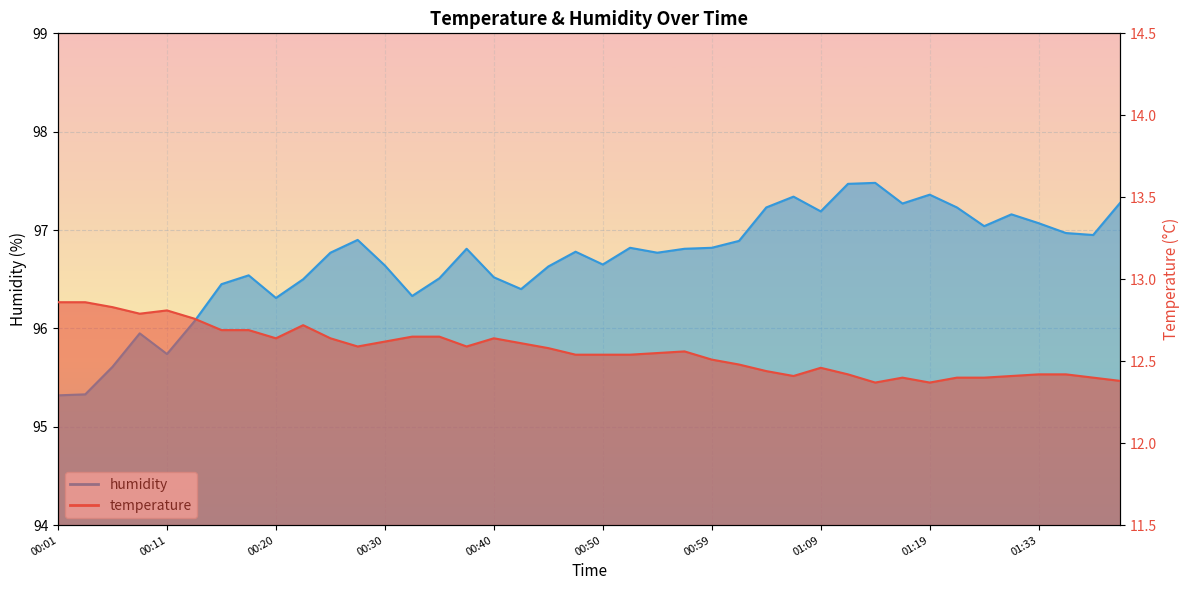

Rank the series by their average value, from highest to lowest.

humidity, temperature